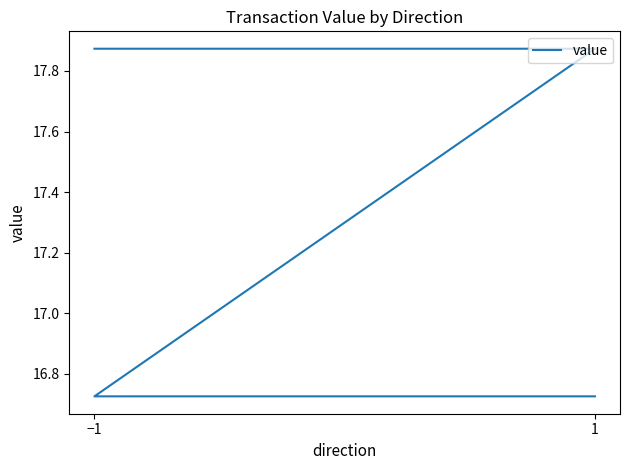

At which label does the data first exceed 17?

−1